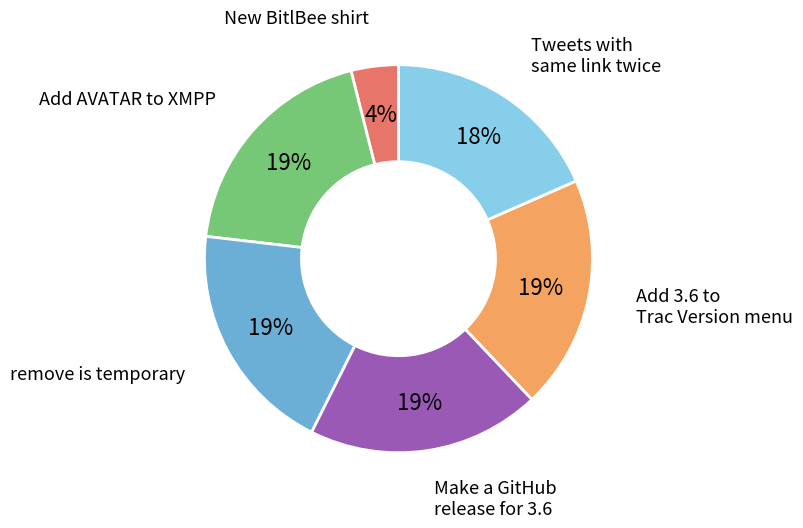

To the nearest percent, what is the average slice percentage?

17%